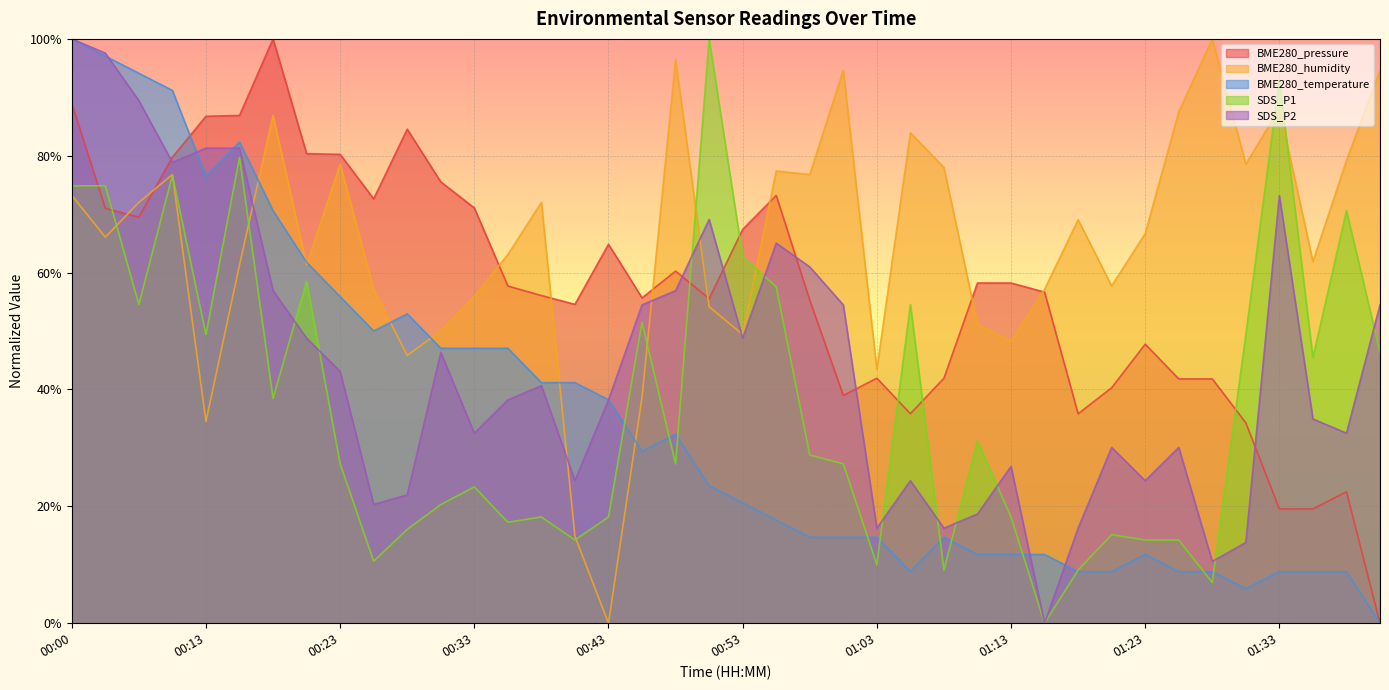

At which category does SDS_P1 reach its first local valley?

00:05